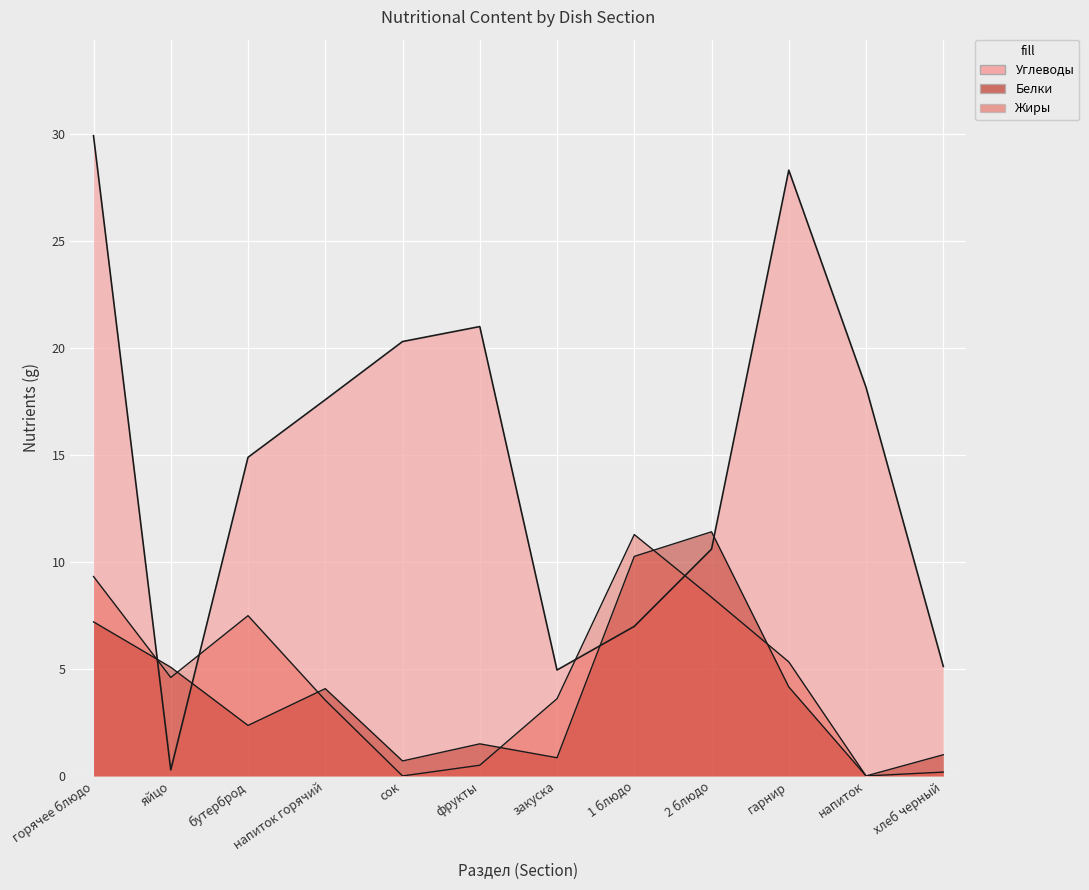

What is the average value of the Углеводы series?

14.8